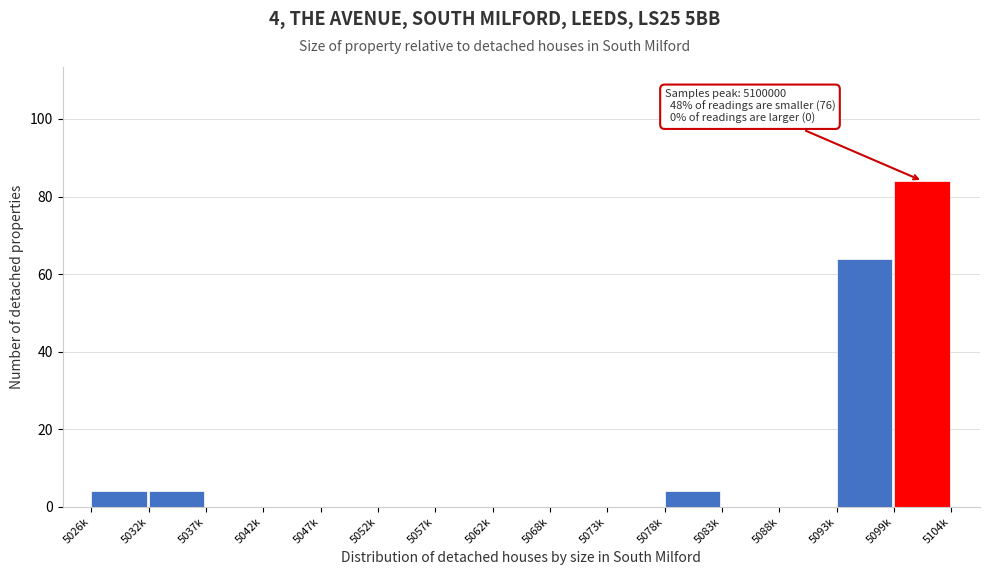

Reading left to right, extract all data points from this chart.

5026k=4	5032k=4	5037k=0	5042k=0	5047k=0	5052k=0	5057k=0	5062k=0	5068k=0	5073k=0	5078k=4	5083k=0	5088k=0	5093k=64	5099k=84